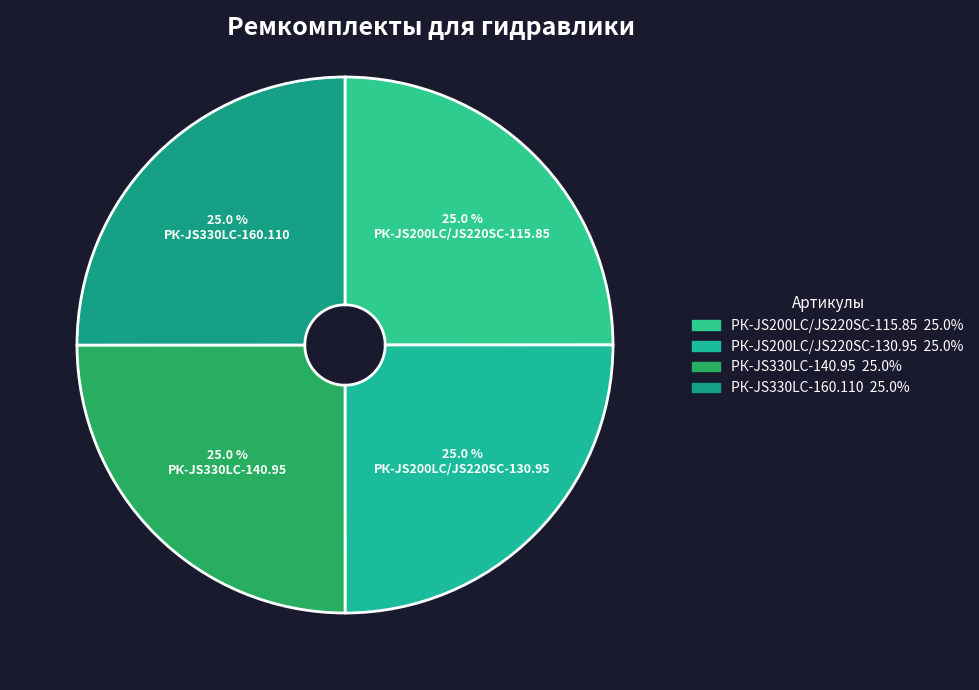

How many segments does this pie chart have?

4